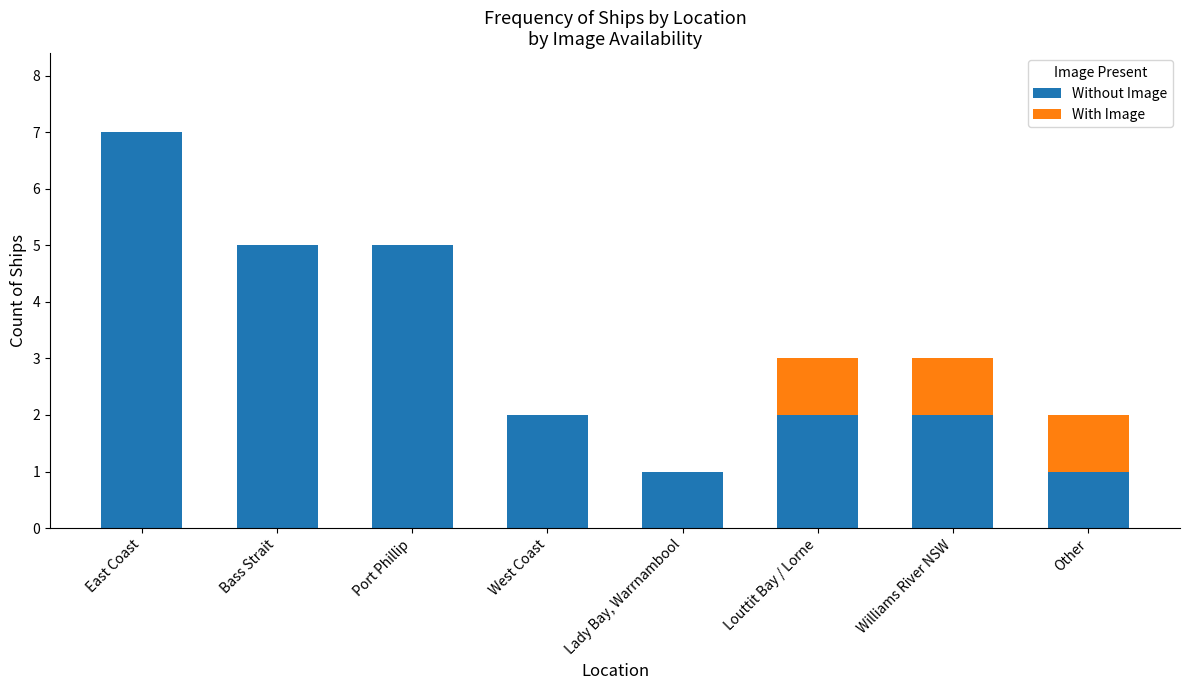

What is the total value across all series at Louttit Bay / Lorne?

3